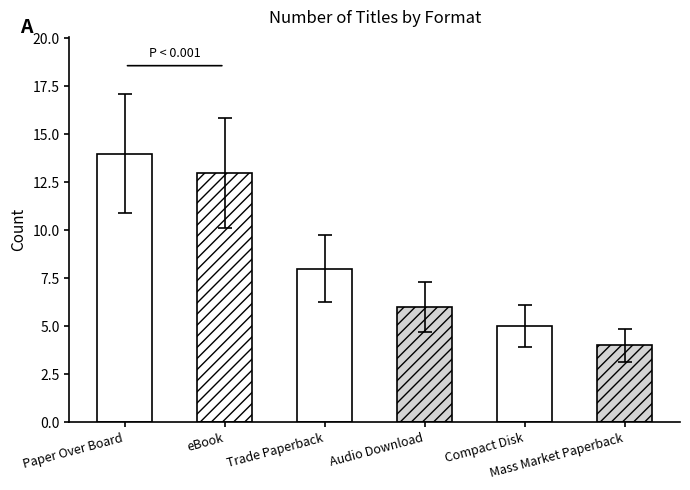

Which category has the highest value across all series?

Paper Over Board